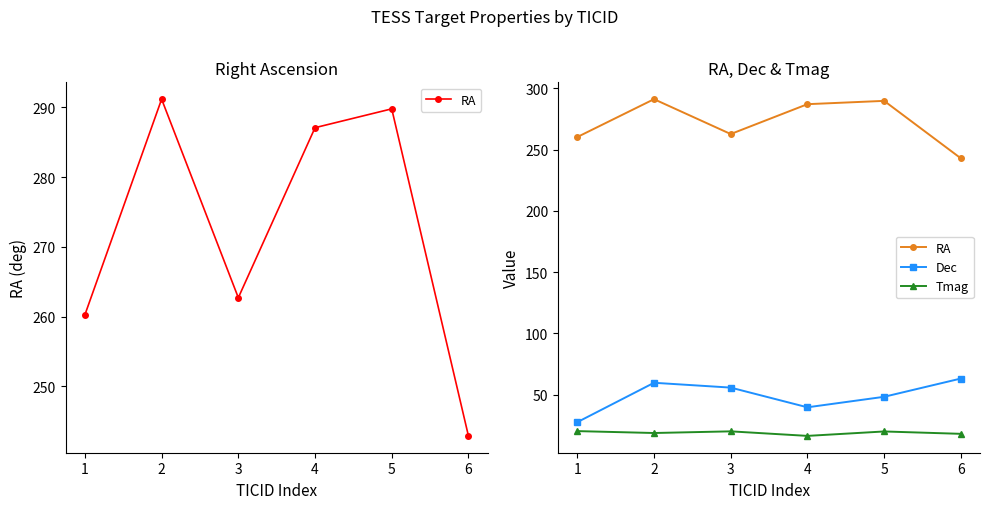

At 4, list the series in order from smallest to largest.

Tmag, Dec, RA